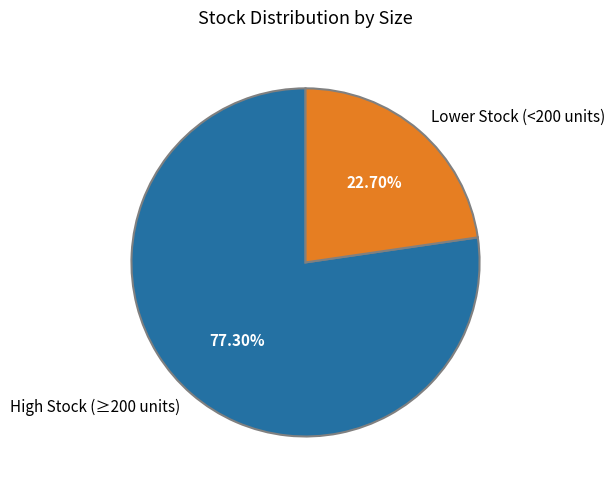

Between High Stock (≥200 units) and Lower Stock (<200 units), which is larger?

High Stock (≥200 units)